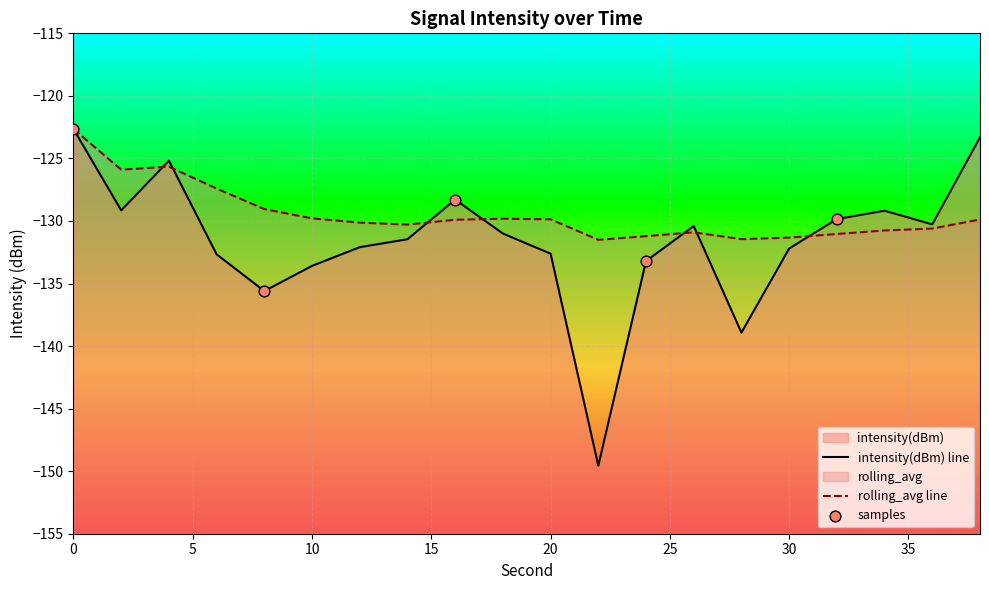

Which series reaches the minimum Y coordinate?

intensity(dBm)